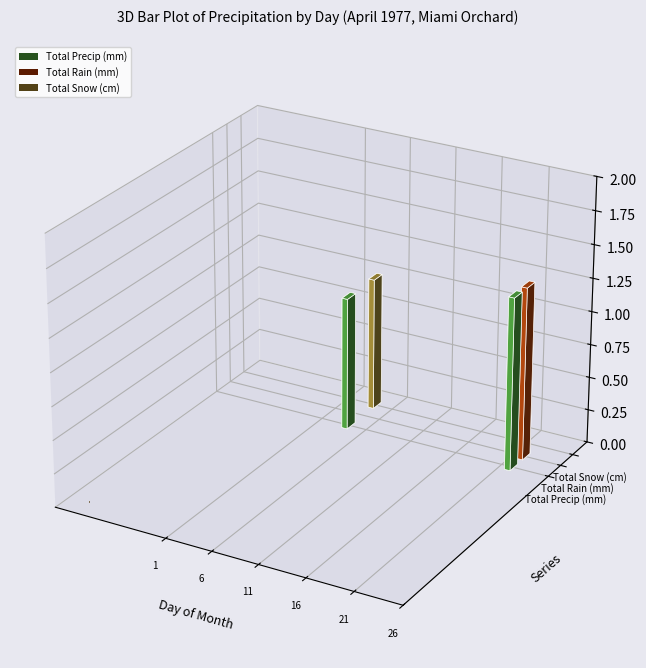

Reading left to right, transcribe all the data shown in this chart.

Total Precip (mm): 0.0	0.0	0.0	1.0	0.0	0.0	0.0	0.0	0.0	0.0	0.0	0.0	0.0	0.0	0.0	0.0	0.0	0.0	0.0	0.0	0.0	1.3	0.0	0.0	0.0	0.0	0.0	0.0	0.0	0.0
Total Rain (mm): 0.0	0.0	0.0	0.0	0.0	0.0	0.0	0.0	0.0	0.0	0.0	0.0	0.0	0.0	0.0	0.0	0.0	0.0	0.0	0.0	0.0	1.3	0.0	0.0	0.0	0.0	0.0	0.0	0.0	0.0
Total Snow (cm): 0.0	0.0	0.0	1.0	0.0	0.0	0.0	0.0	0.0	0.0	0.0	0.0	0.0	0.0	0.0	0.0	0.0	0.0	0.0	0.0	0.0	0.0	0.0	0.0	0.0	0.0	0.0	0.0	0.0	0.0